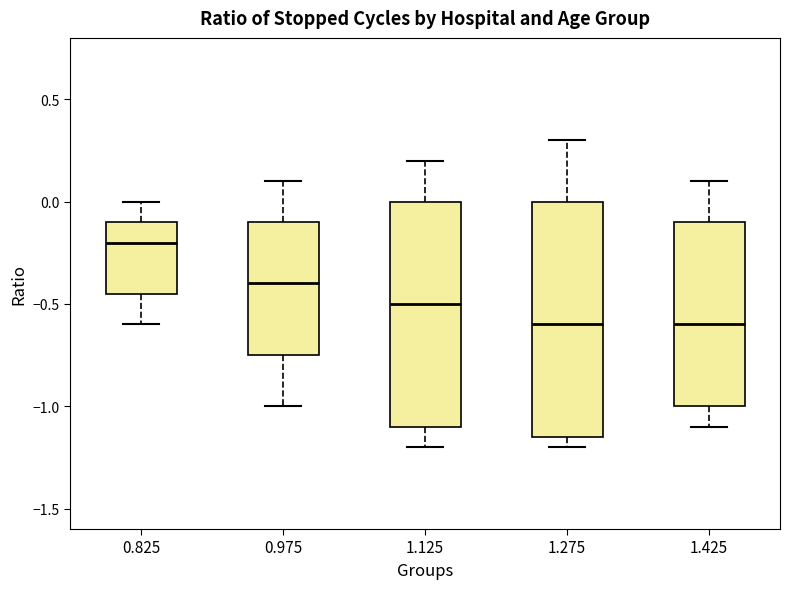

Reading left to right, transcribe this box plot: for each box, give where its median line is, the range the box spans, and where its two whiskers end, as read against the y-axis. The values are not printed on the chart, so give them approximately, as read against the axis.

0.825: median -0.20, box -0.45 to -0.10, whiskers -0.60 to 0.00
0.975: median -0.40, box -0.75 to -0.10, whiskers -1.00 to 0.10
1.125: median -0.50, box -1.10 to 0.00, whiskers -1.20 to 0.20
1.275: median -0.60, box -1.15 to 0.00, whiskers -1.20 to 0.30
1.425: median -0.60, box -1.00 to -0.10, whiskers -1.10 to 0.10